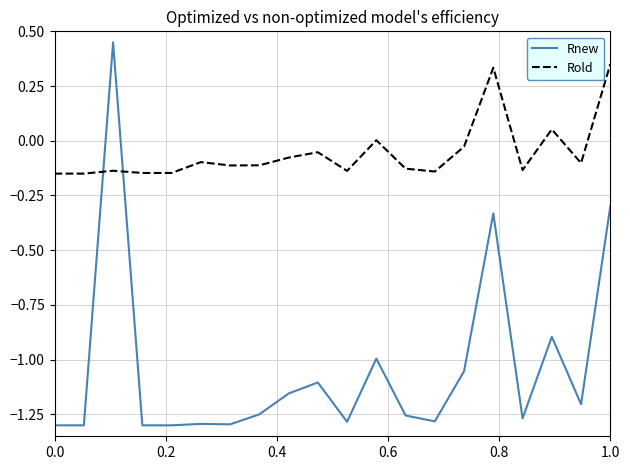

Rank the series by their maximum value, from lowest to highest.

Rold, Rnew